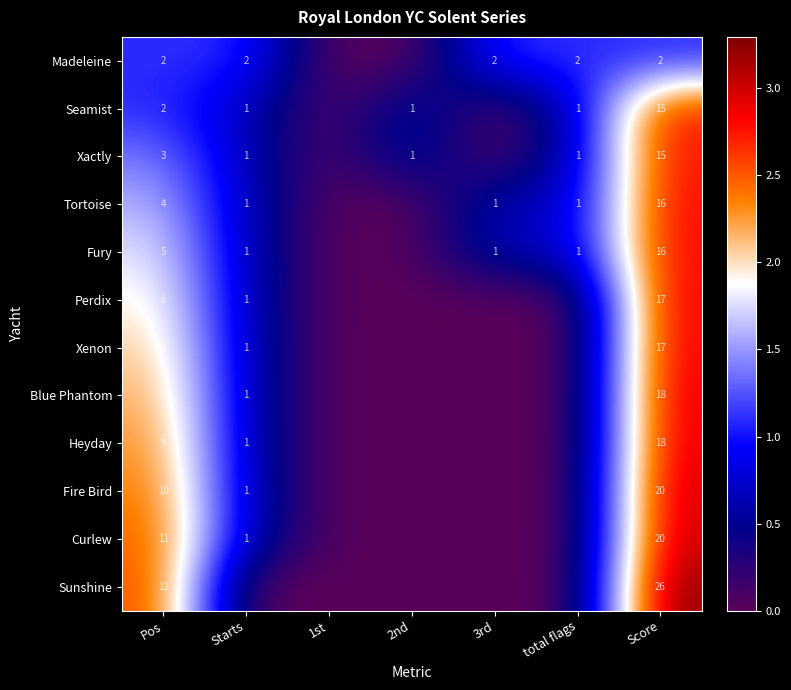

What is the sum of the Seamist values at Score and 2nd?

16